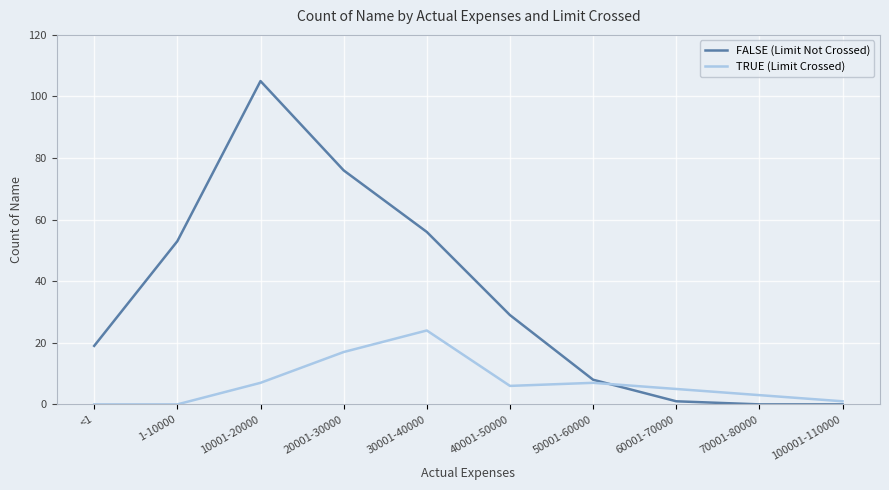

Which series has the widest spread of values?

FALSE (Limit Not Crossed)